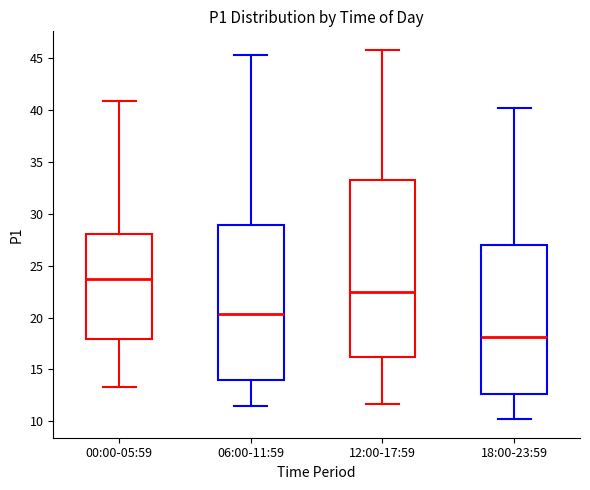

Comparing the boxes themselves (not the whiskers), which one is the tallest?

12:00-17:59